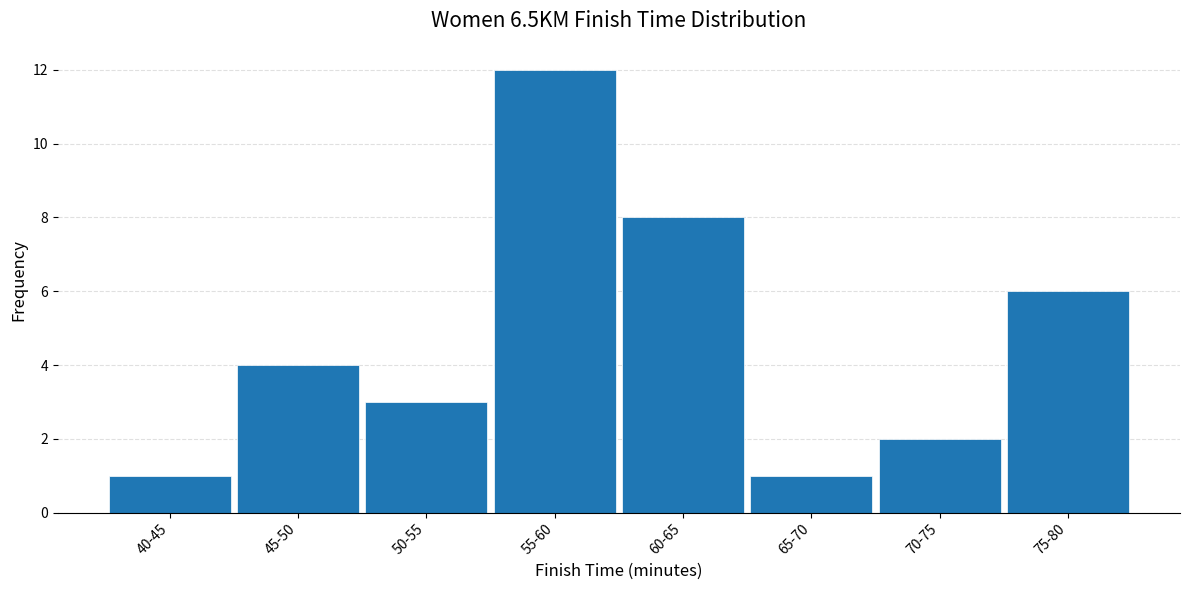

Reading left to right, transcribe all the data shown in this chart.

1	4	3	12	8	1	2	6